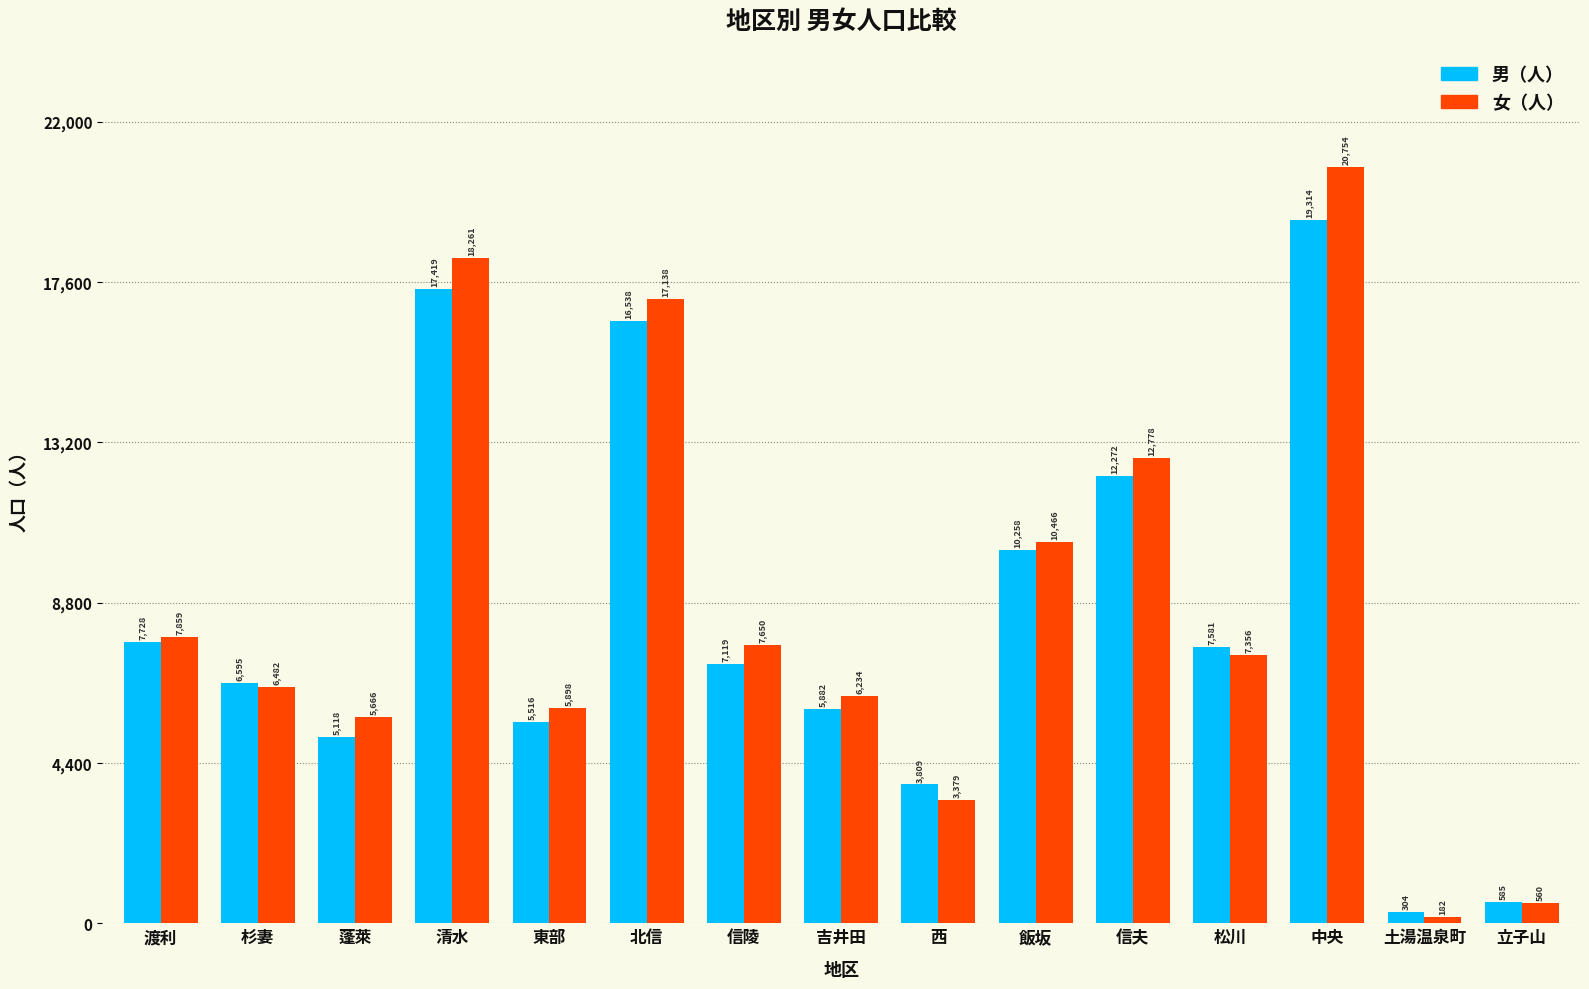

What is the lowest value of the 女（人） series?

182